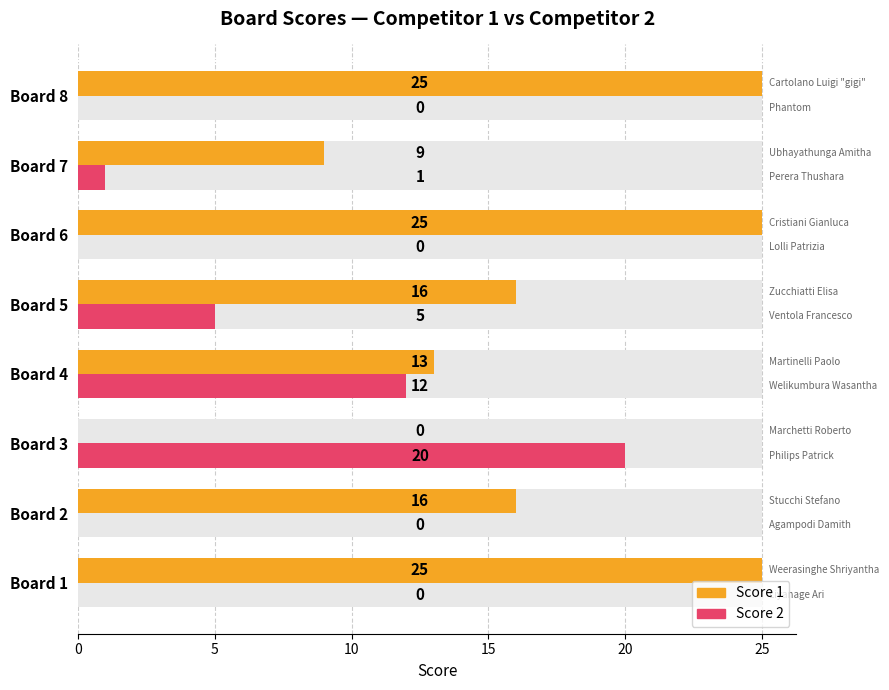

List the series in order of their overall mean, highest first.

Score 1, Score 2